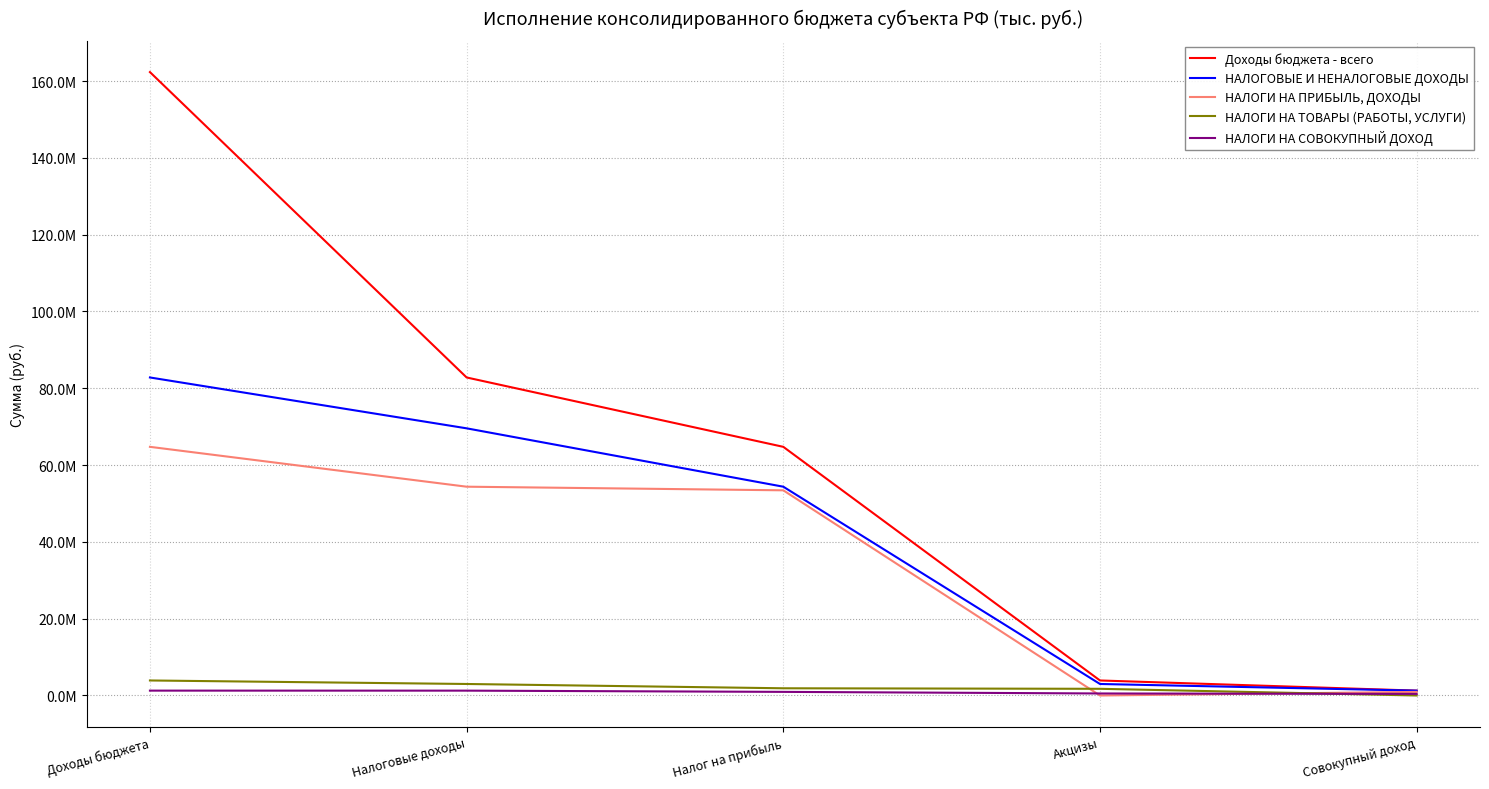

What is the average value of the НАЛОГИ НА ПРИБЫЛЬ, ДОХОДЫ series?

34699145.3